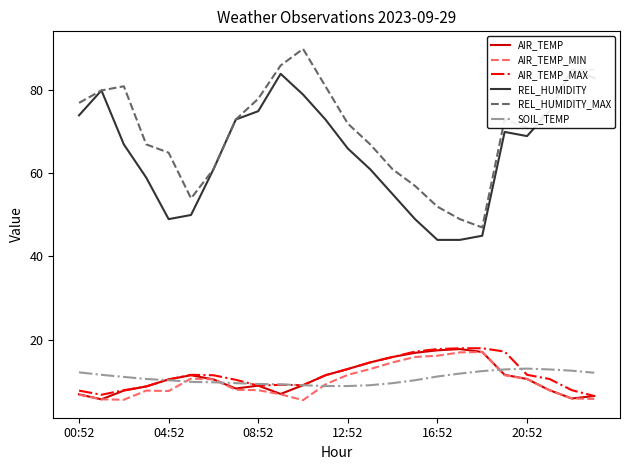

True or false: REL_HUMIDITY_MAX and AIR_TEMP_MIN intersect in this chart.

False